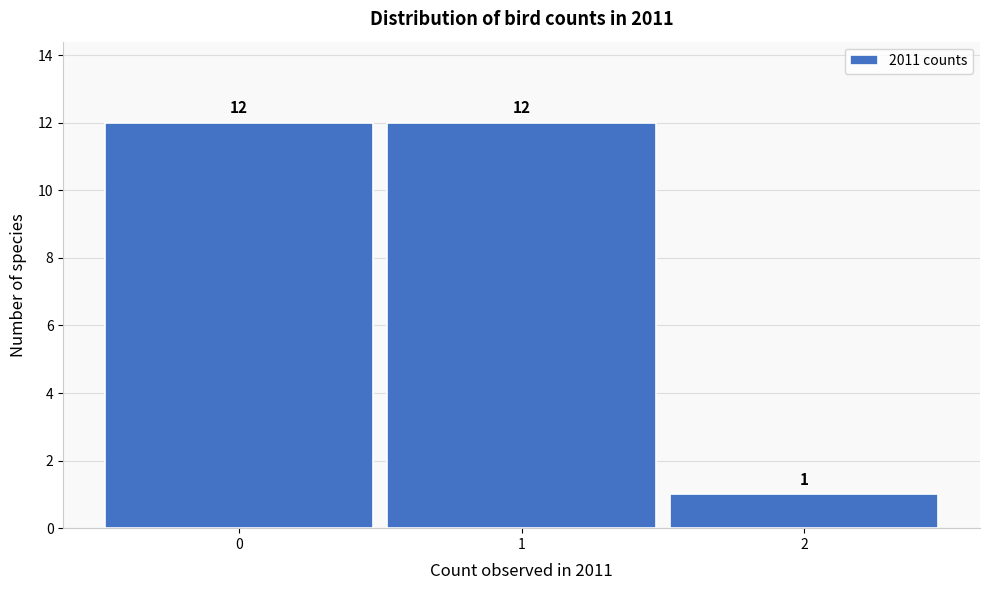

Reading left to right, list every bar in this chart as the range it spans on the x-axis followed by its height.

-0.5 to 0.5: 12
0.5 to 1.5: 12
1.5 to 2.5: 1